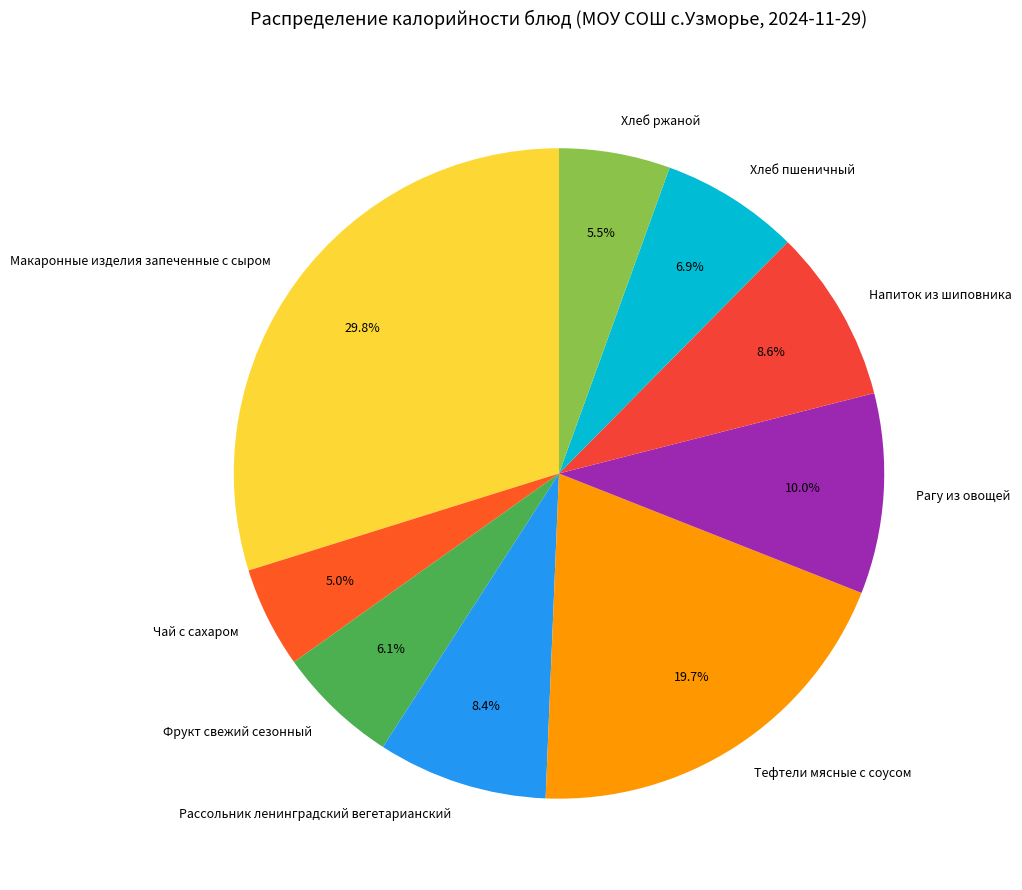

What is the smallest slice in the pie chart?

Чай с сахаром